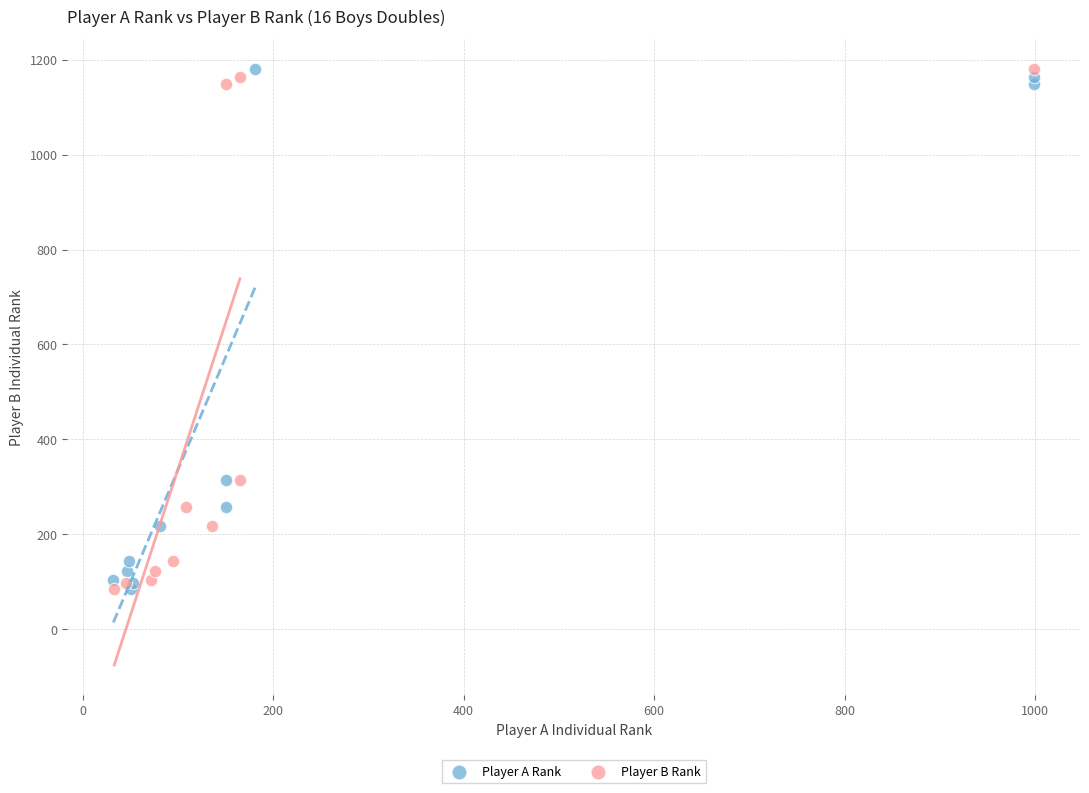

What are all the series names shown in the legend?

Player A Rank, Player B Rank